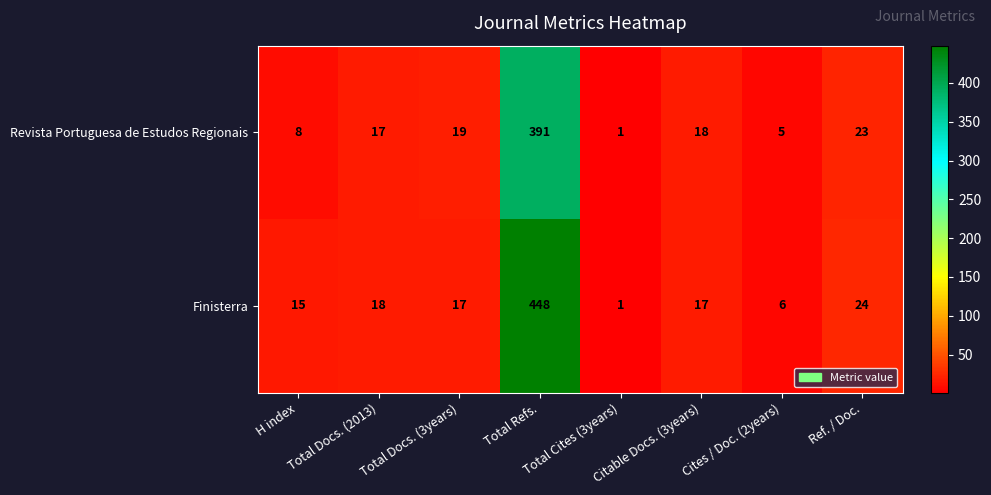

Is it true that Revista Portuguesa de Estudos Regionais equals 1 at Total Cites (3years)?

True